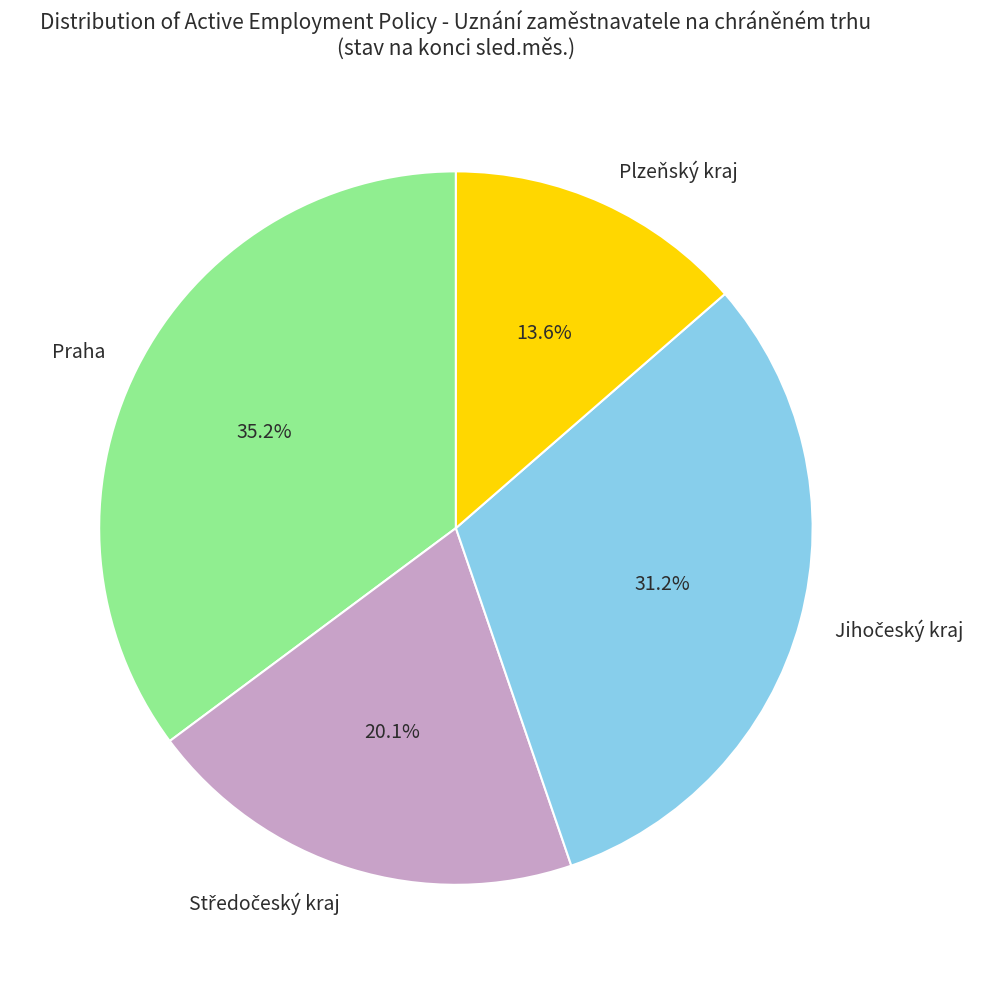

How many slices are in this pie chart?

4